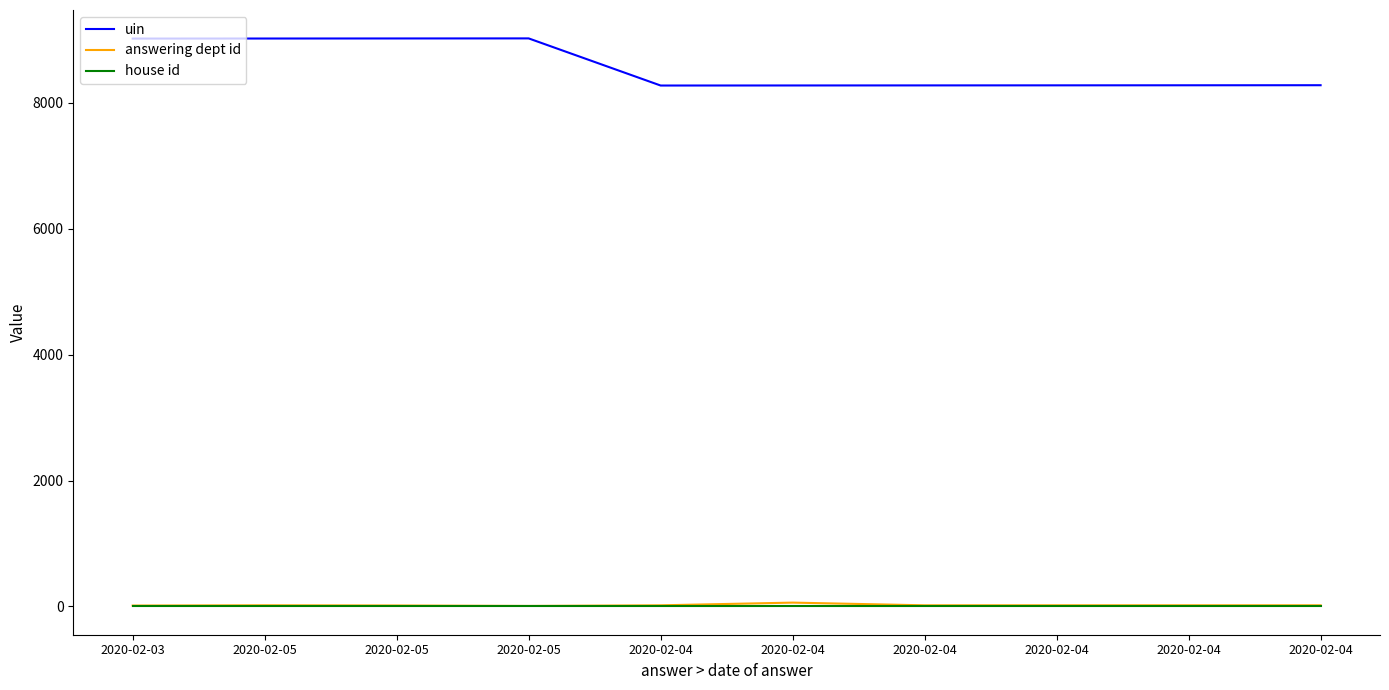

How many lines are shown in the chart?

3